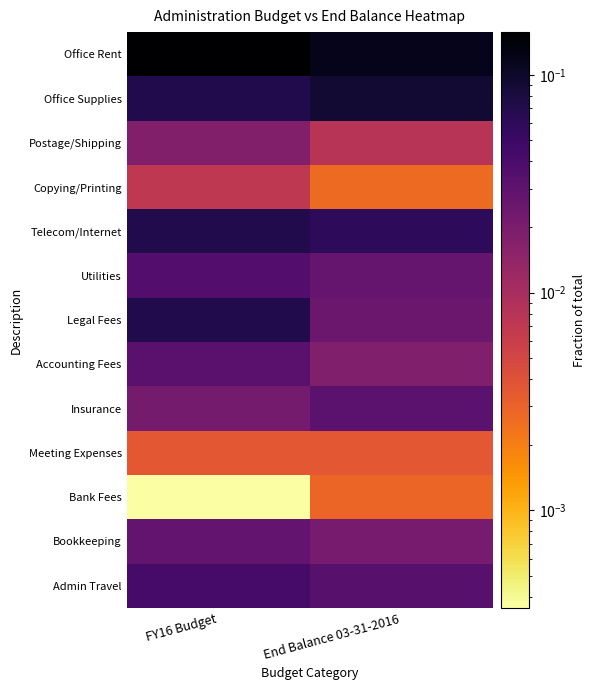

Between End Balance 03-31-2016 and FY16 Budget, which is larger?

FY16 Budget